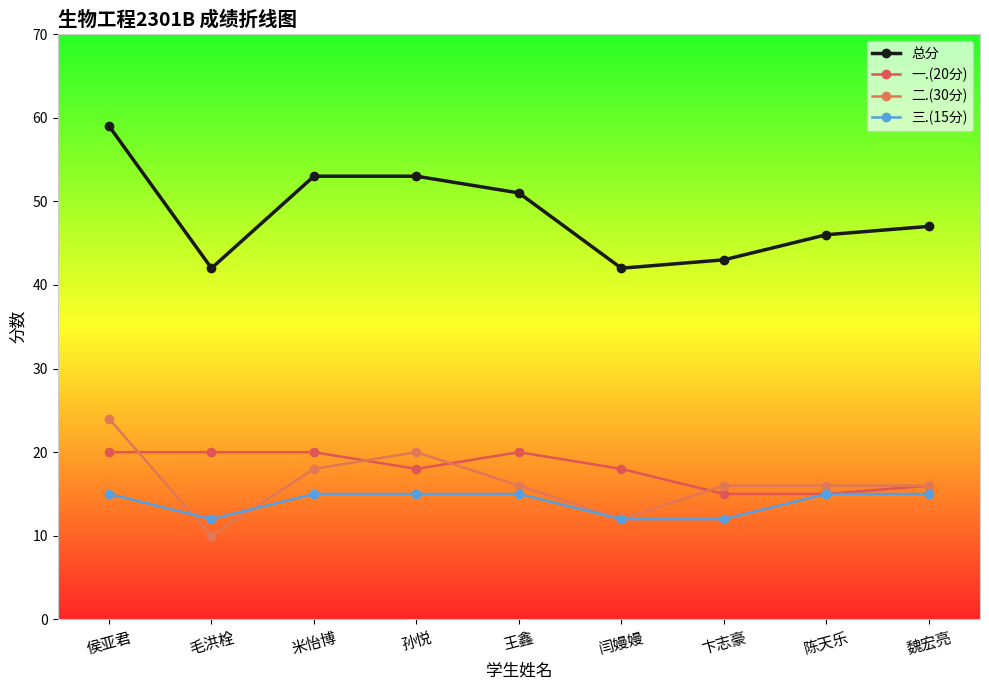

True or false: 总分 and 三.(15分) cross at least once.

False